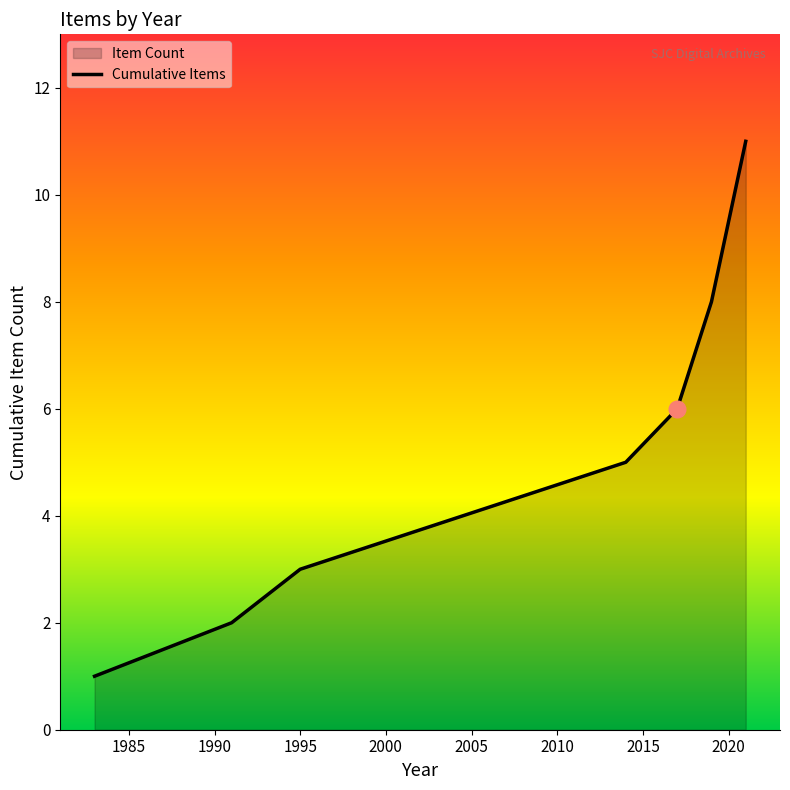

How many data points are above 6?

3